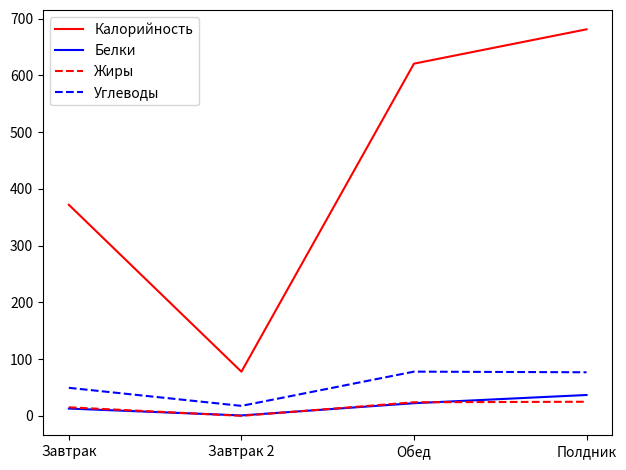

How many interior local valleys does the Жиры series have?

1